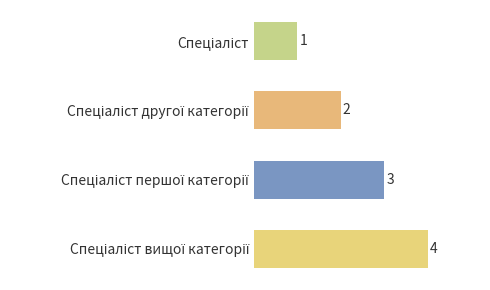

What is the sum of all values?

10